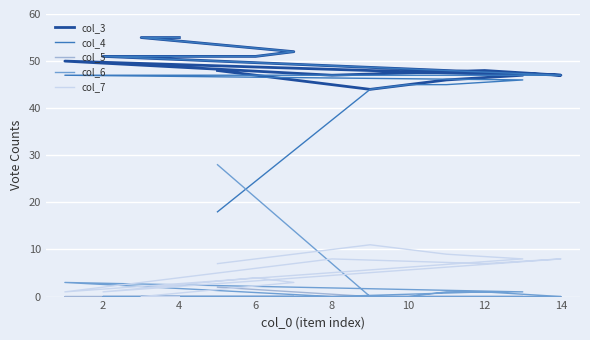

Where is the first local minimum for col_6?

8